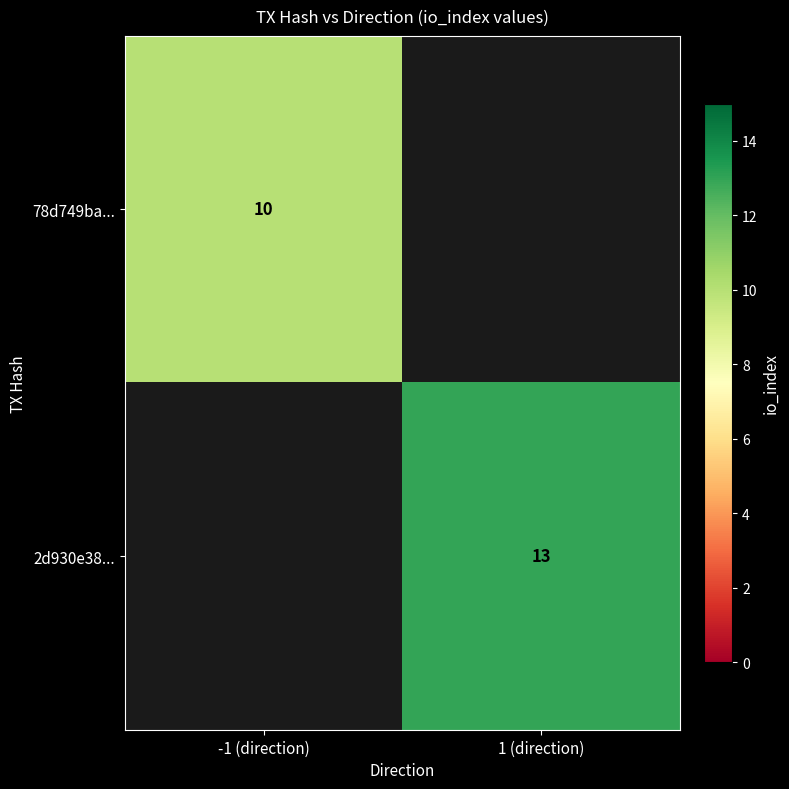

True or false: 78d749ba... has a value of 2 at -1 (direction).

False